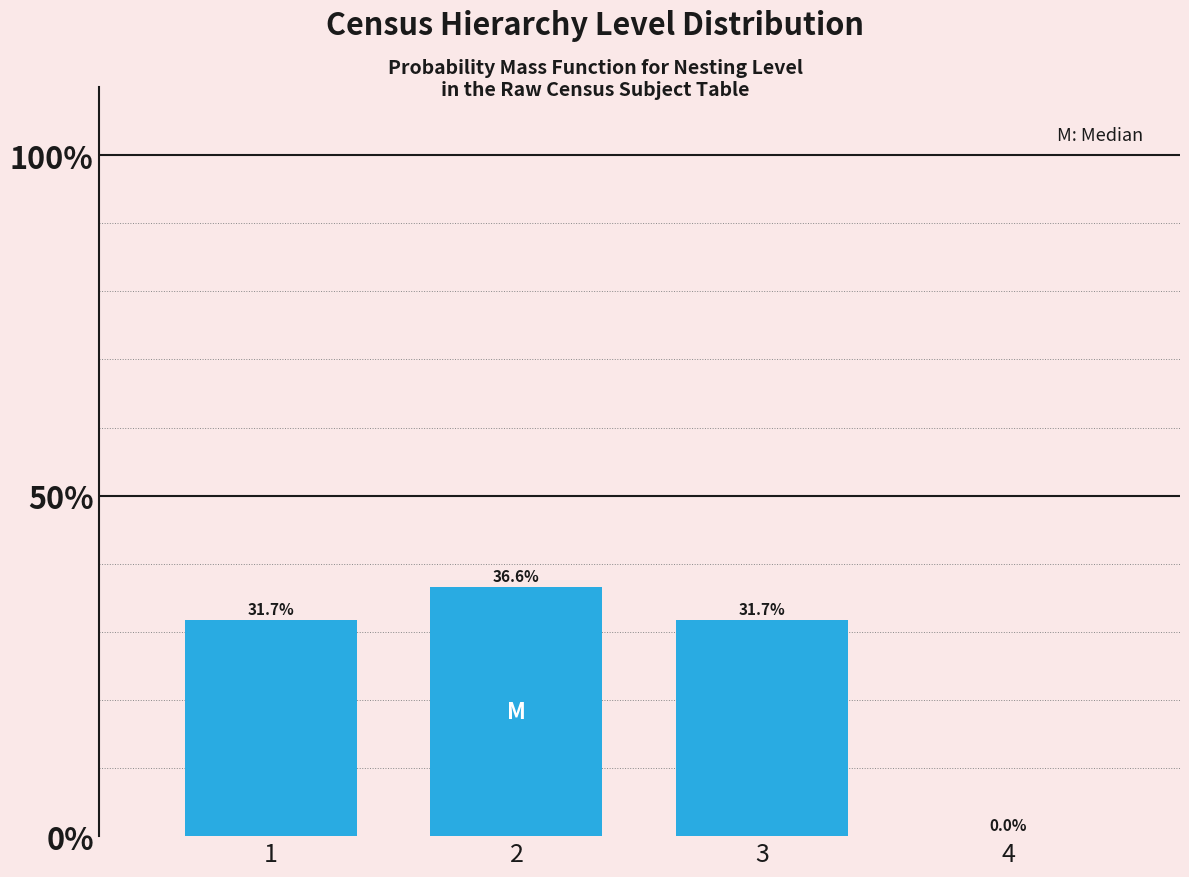

Reading left to right, transcribe this chart: for each bar, give the range it covers on the x-axis and its height.

0.5 to 1.5: 31.7
1.5 to 2.5: 36.6
2.5 to 3.5: 31.7
3.5 to 4.5: 0.0